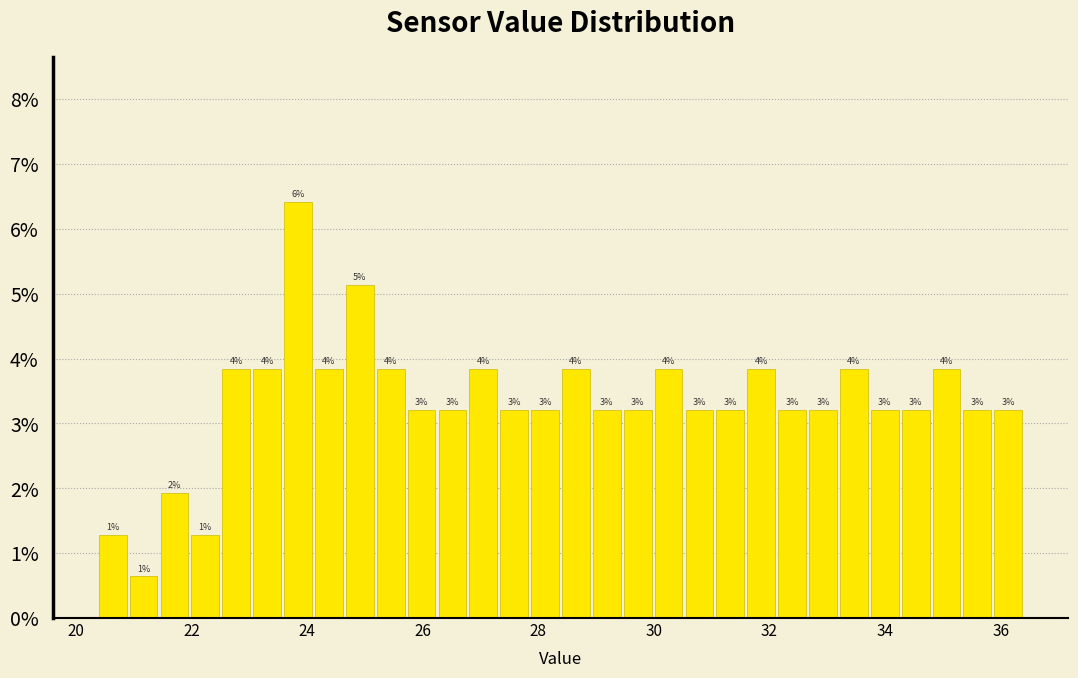

Around what value on the x-axis is the tallest bar? Give the approximate position of its centre, as read against the axis.

23.8